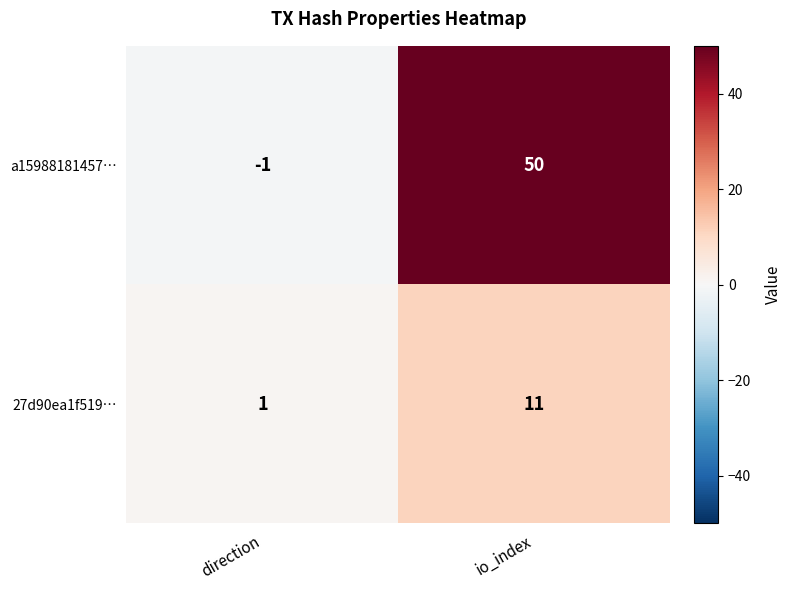

List the series in order of their overall mean, highest first.

a15988181457…, 27d90ea1f519…